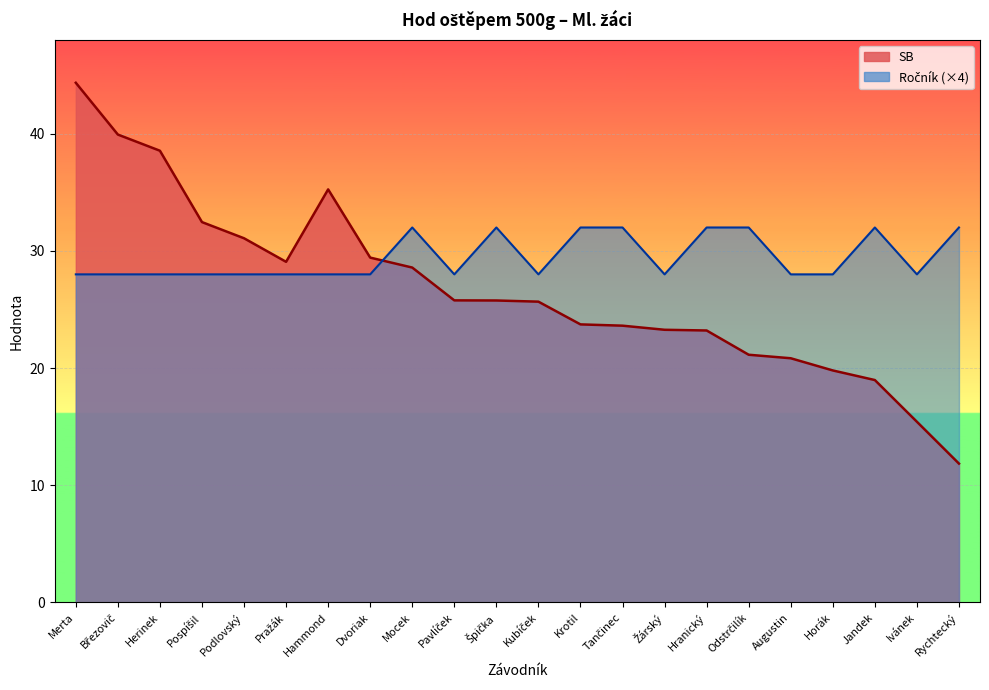

At which category is the sum across all series the highest?

Merta